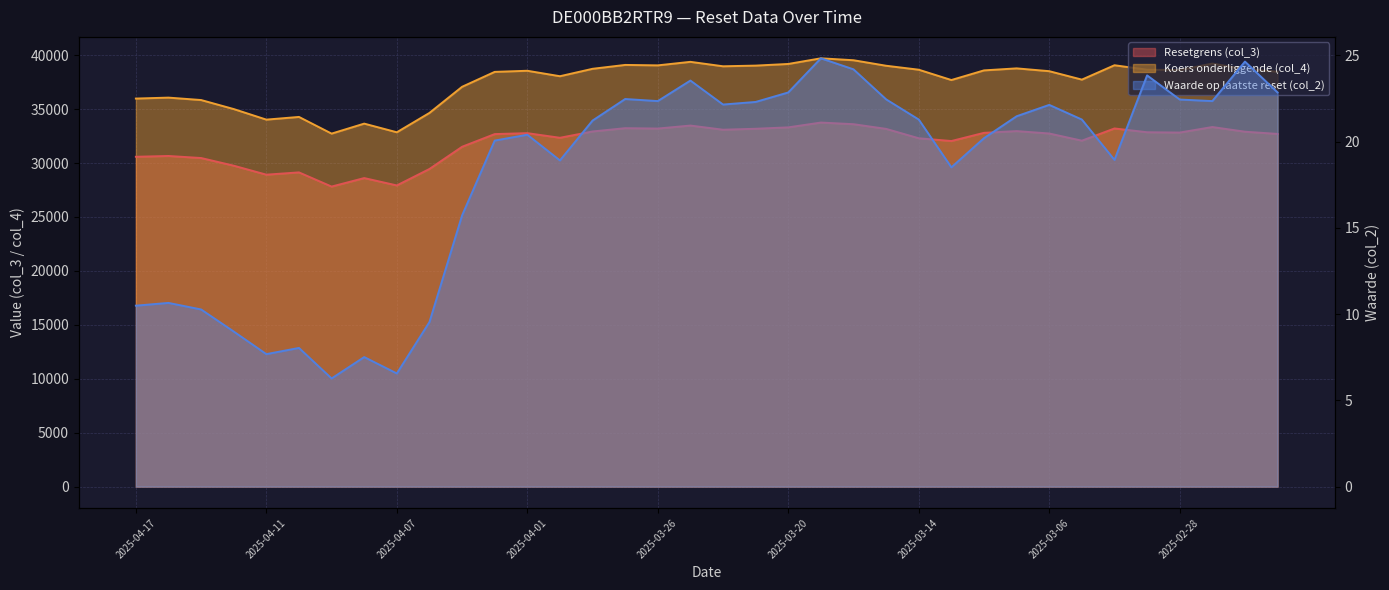

What are all the series names shown in the legend?

Resetgrens (col_3), Koers onderliggende (col_4), Waarde op laatste reset (col_2)